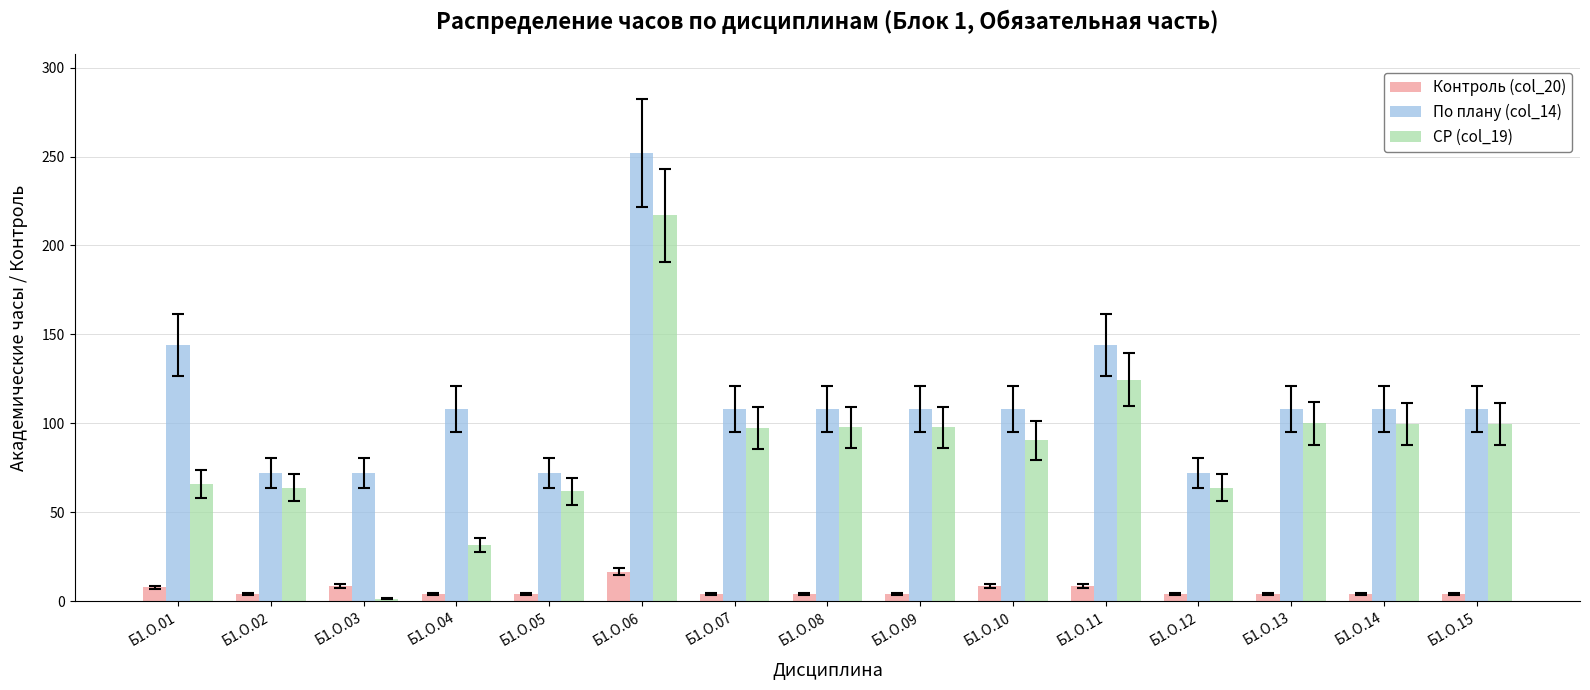

Is it true that Контроль (col_20) equals 3.9 at Б1.О.08?

True